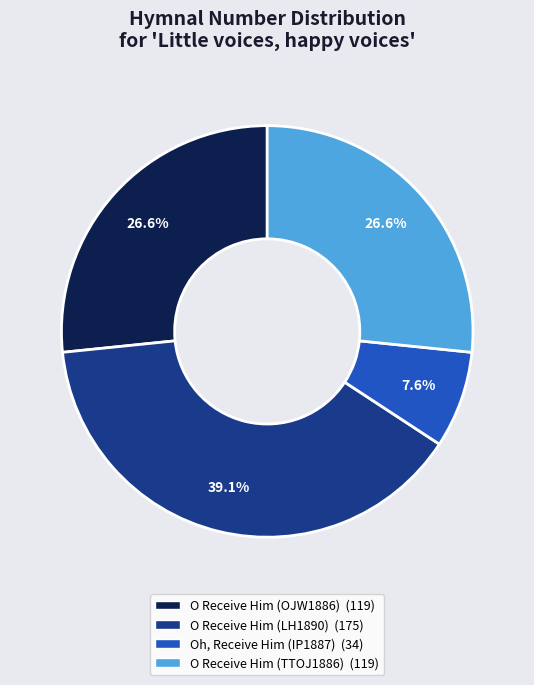

How many segments does this pie chart have?

4